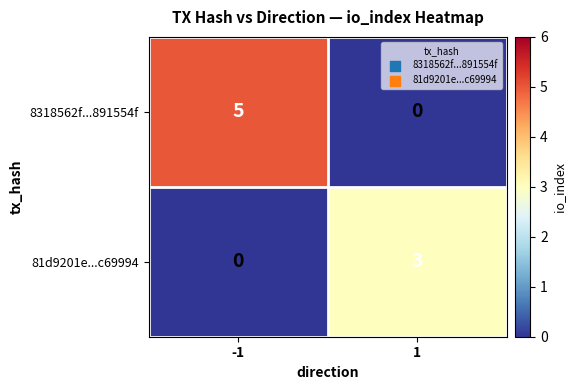

Which category has the highest value across all series?

-1